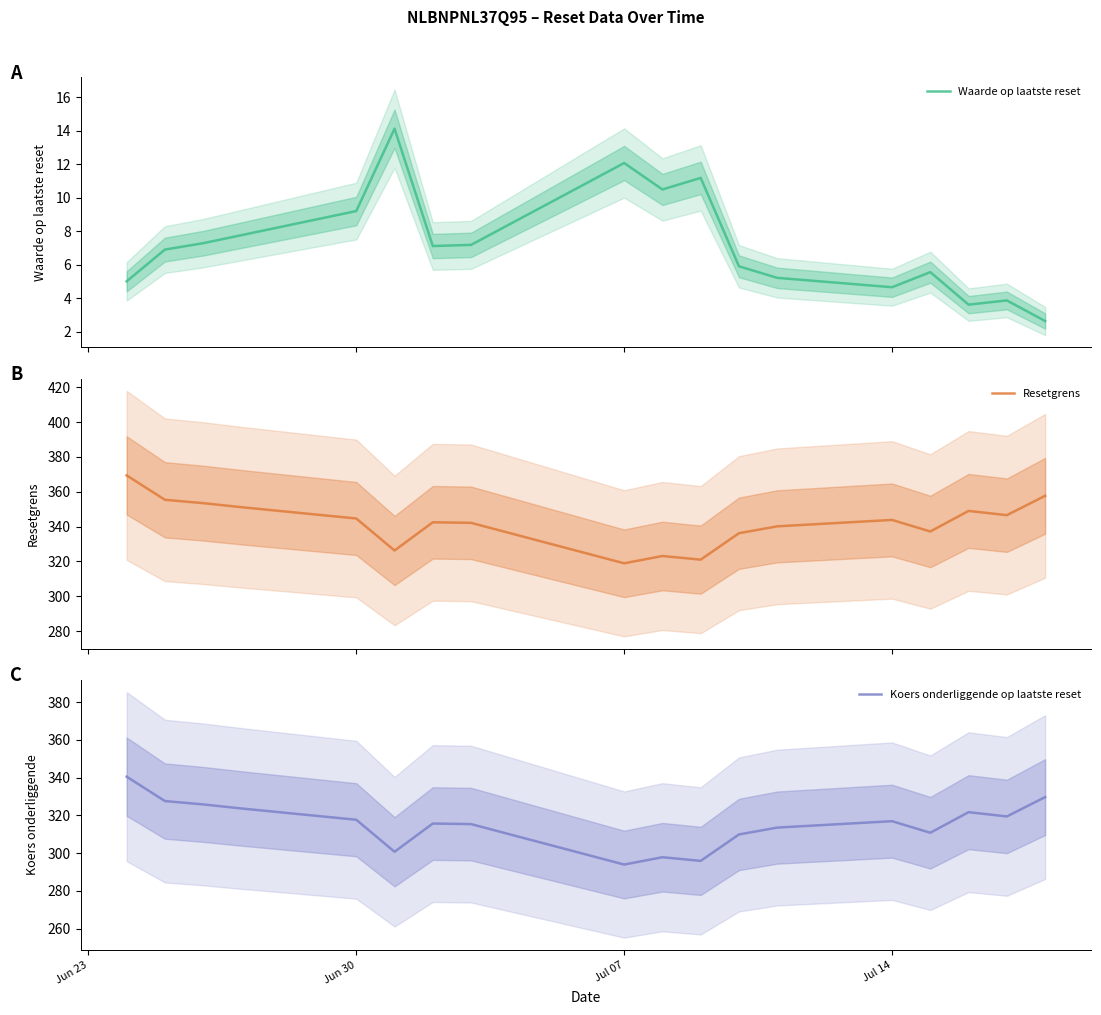

Is it true that Koers onderliggende op laatste reset equals 293.9 at Jul 07?

True